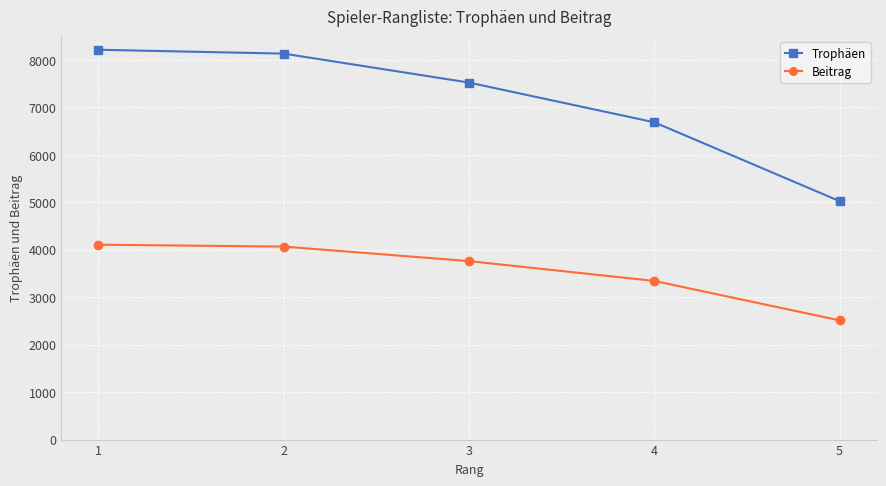

How many series are shown in this chart?

2